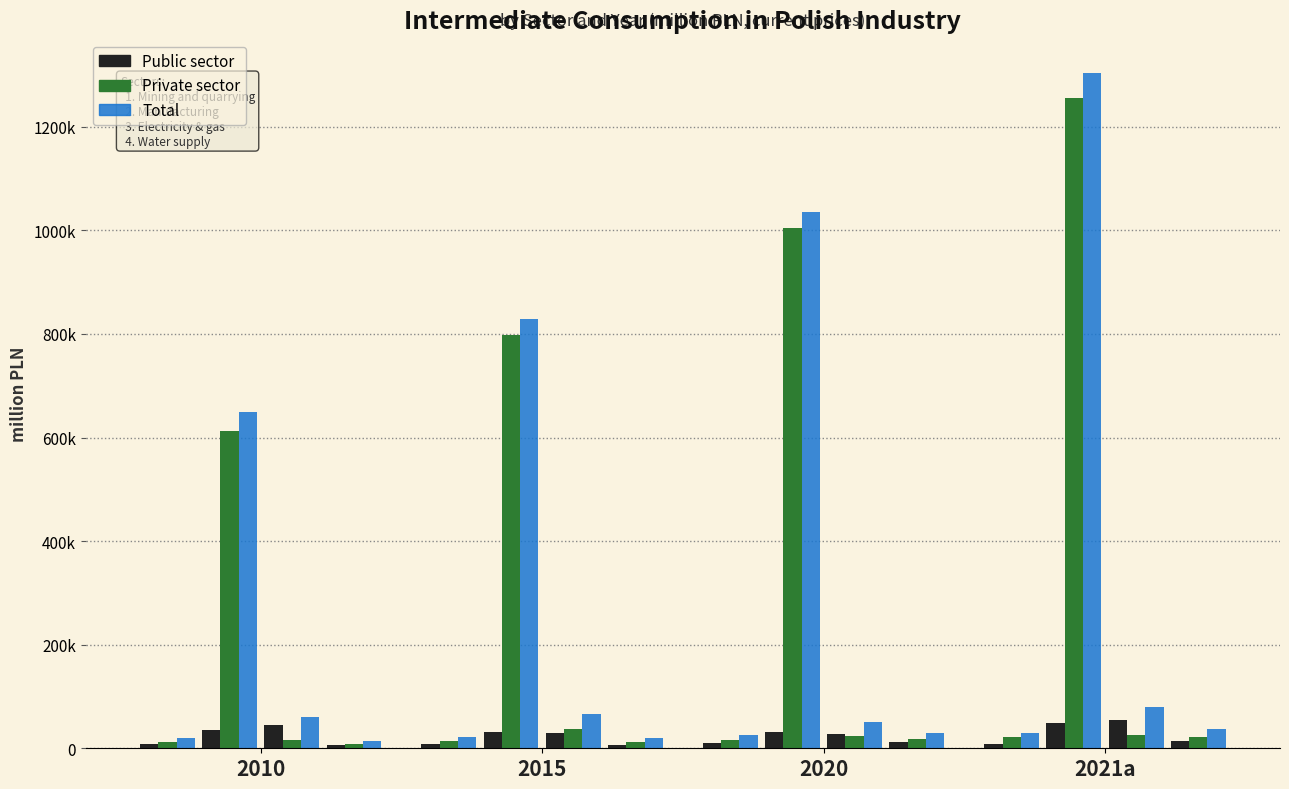

True or false: Public sector has a value of 76011.1 at 2015.

True